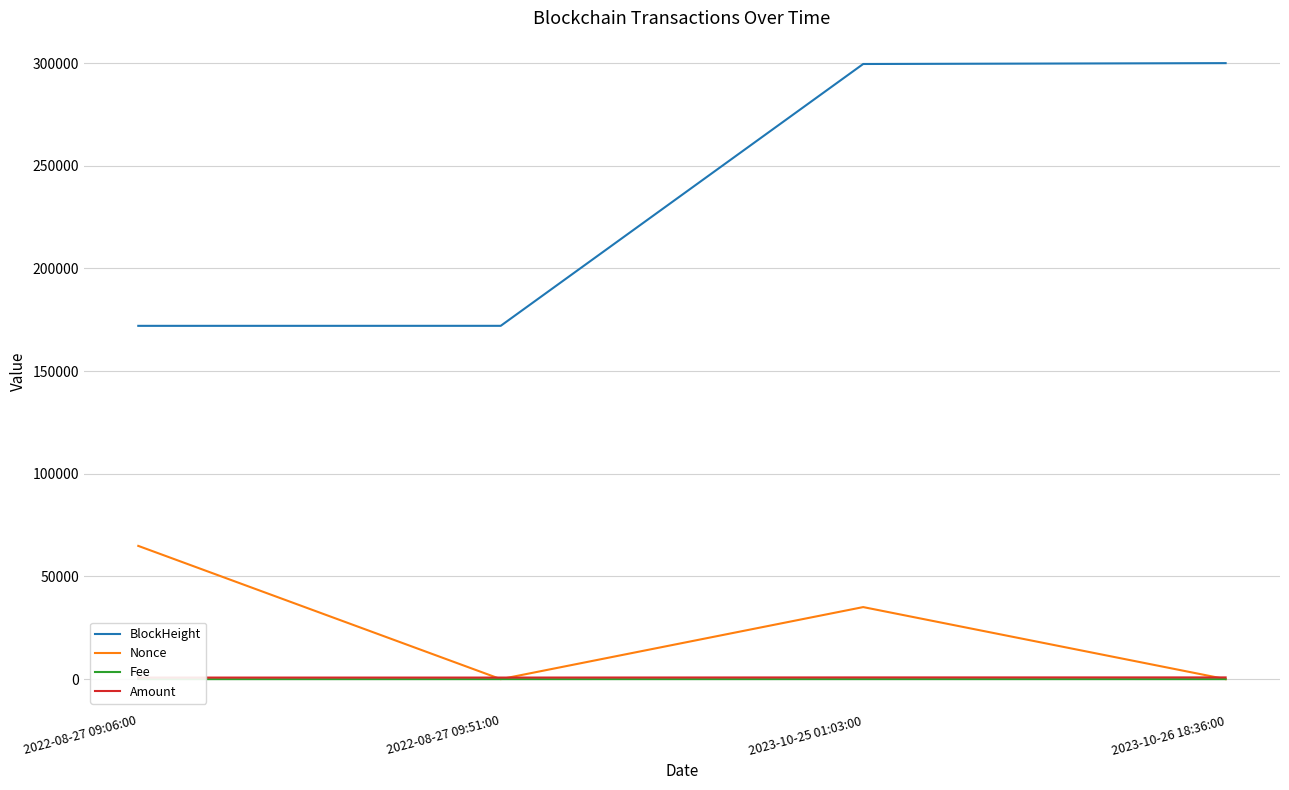

How many lines are shown in the chart?

4